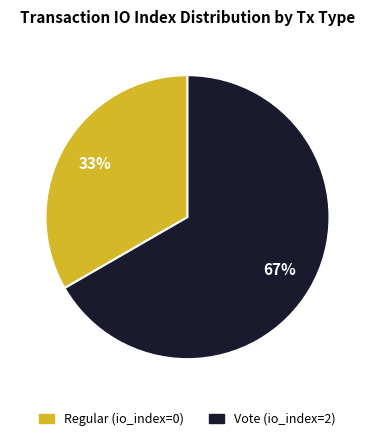

How many slices are in this pie chart?

2